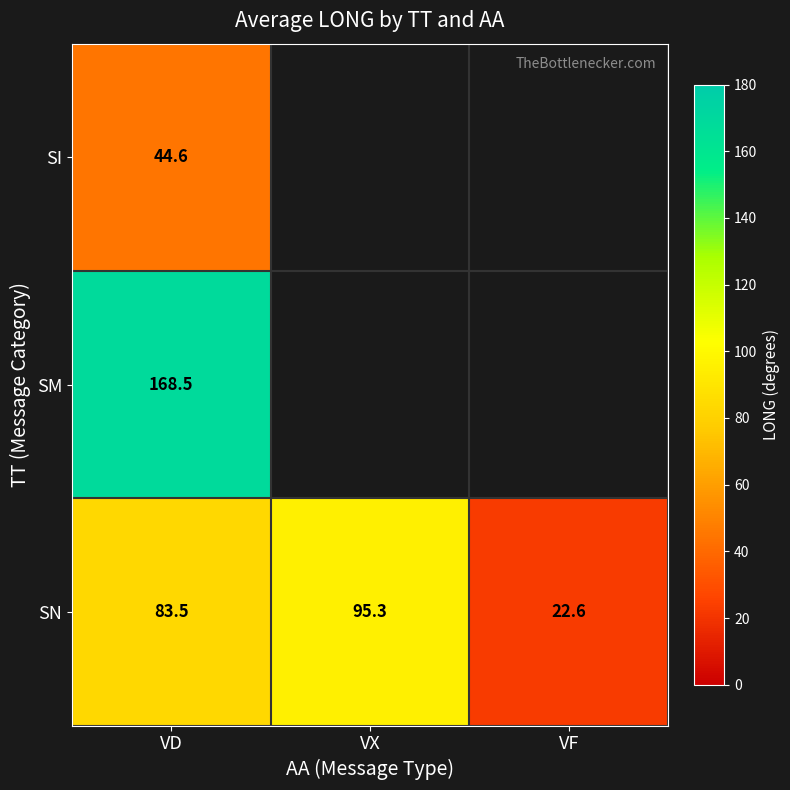

What is the lowest value of the SN series?

22.6